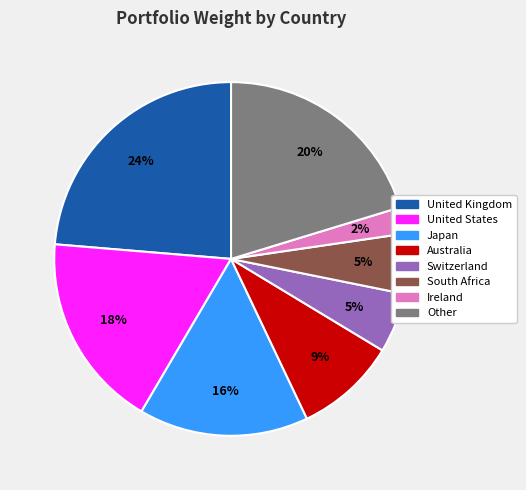

Combined, do United States and South Africa account for over 50%?

No